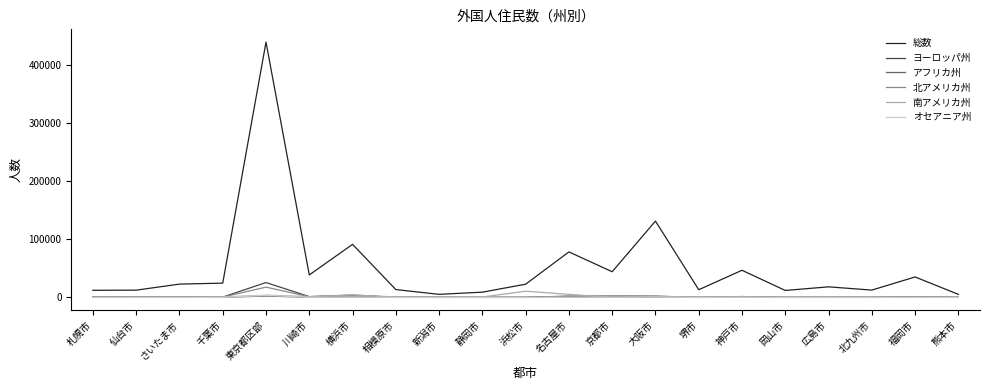

What is the minimum value shown in the chart?

29